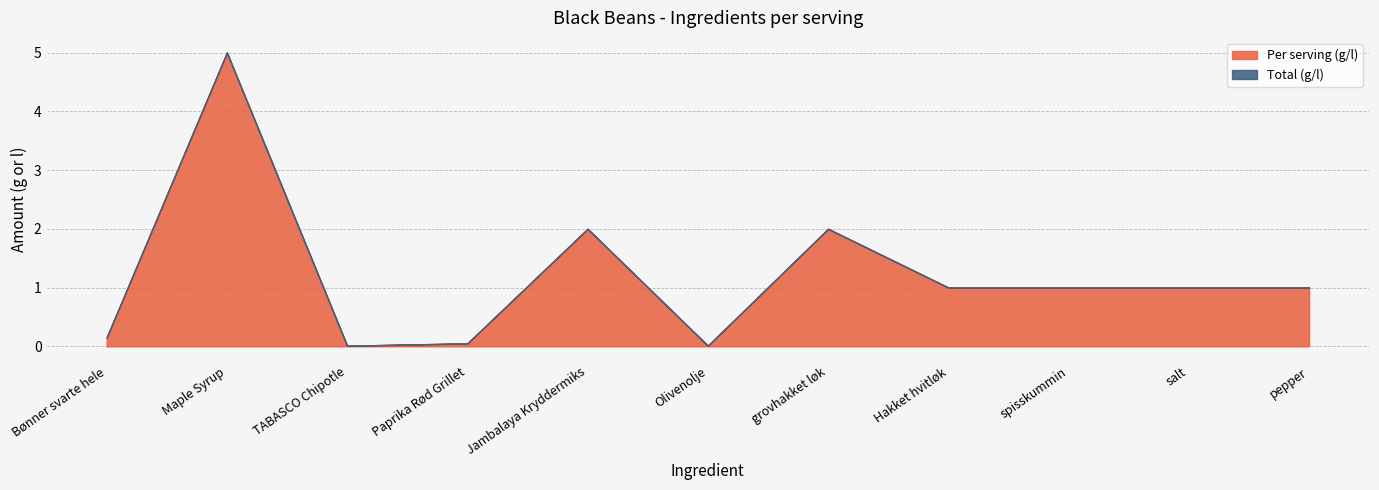

Which has a higher value, grovhakket løk or Olivenolje?

grovhakket løk